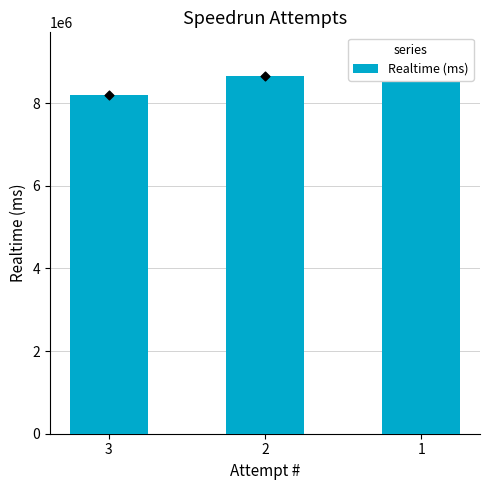

Which has a higher value, 3 or 2?

2